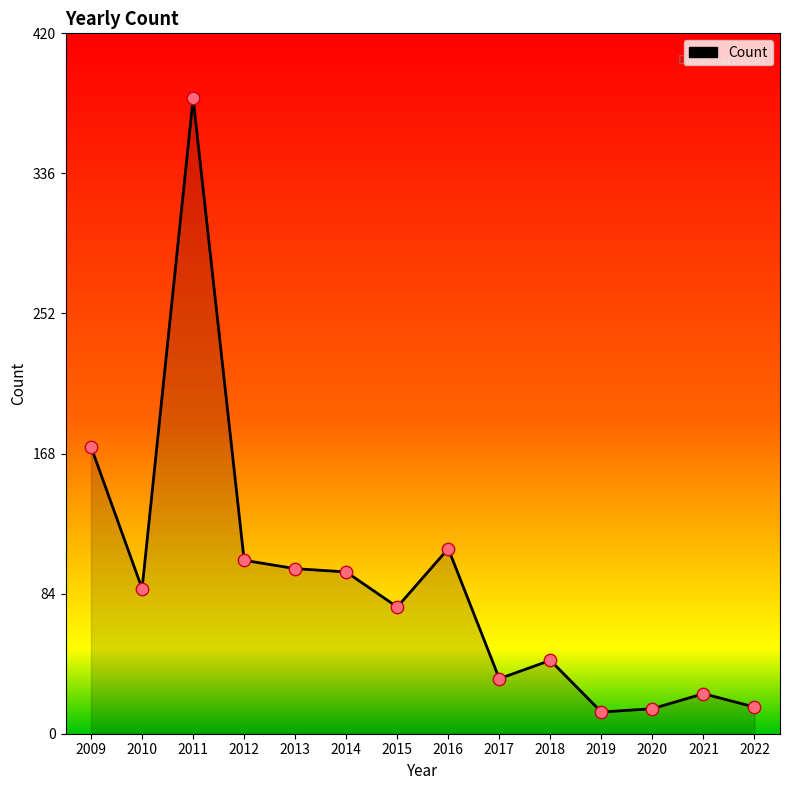

Between 2016 and 2017, which is larger?

2016